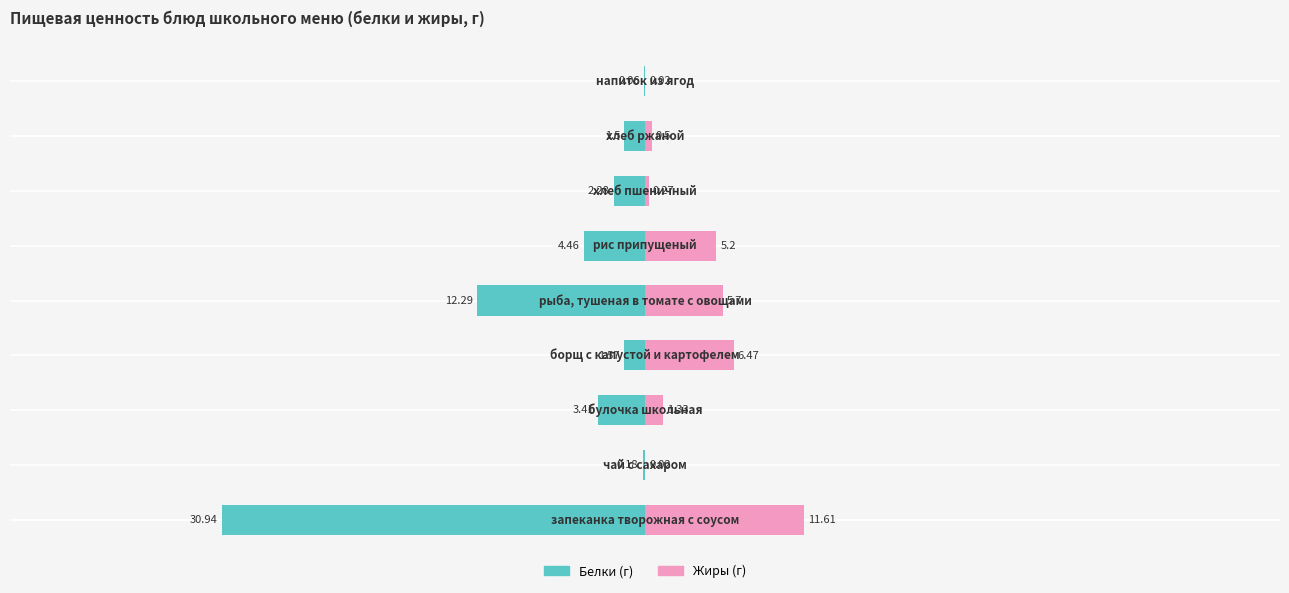

The value of Белки at −60 is -30.9. True or false?

True